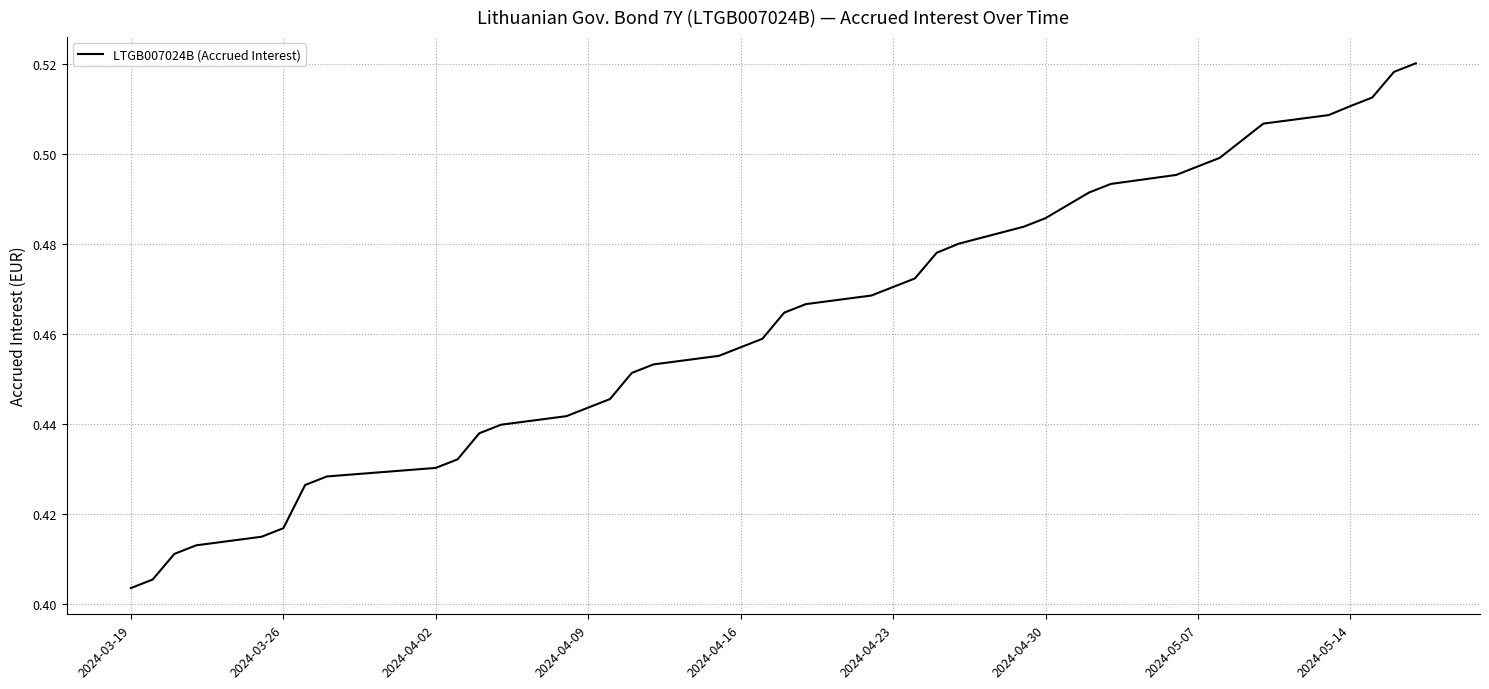

What is the sum of all values?

18.5